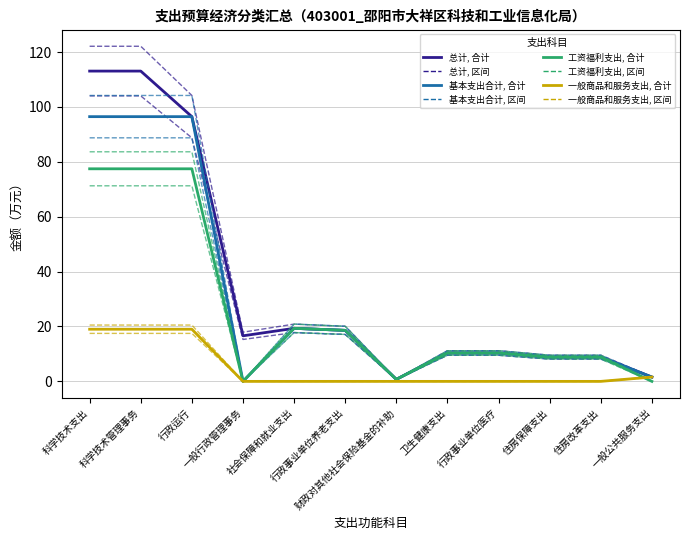

True or false: 基本支出合计 and 一般商品和服务支出 intersect in this chart.

False